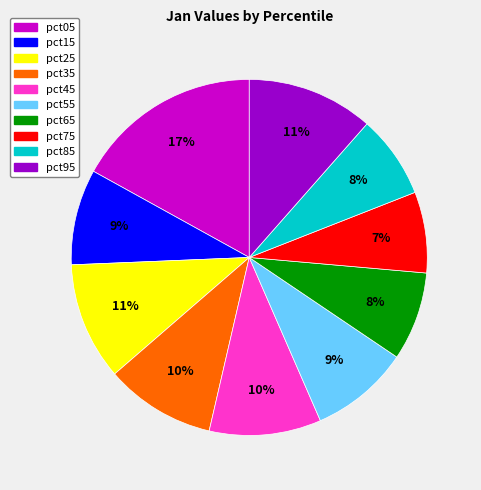

Combined, do pct45 and pct25 account for over 50%?

No